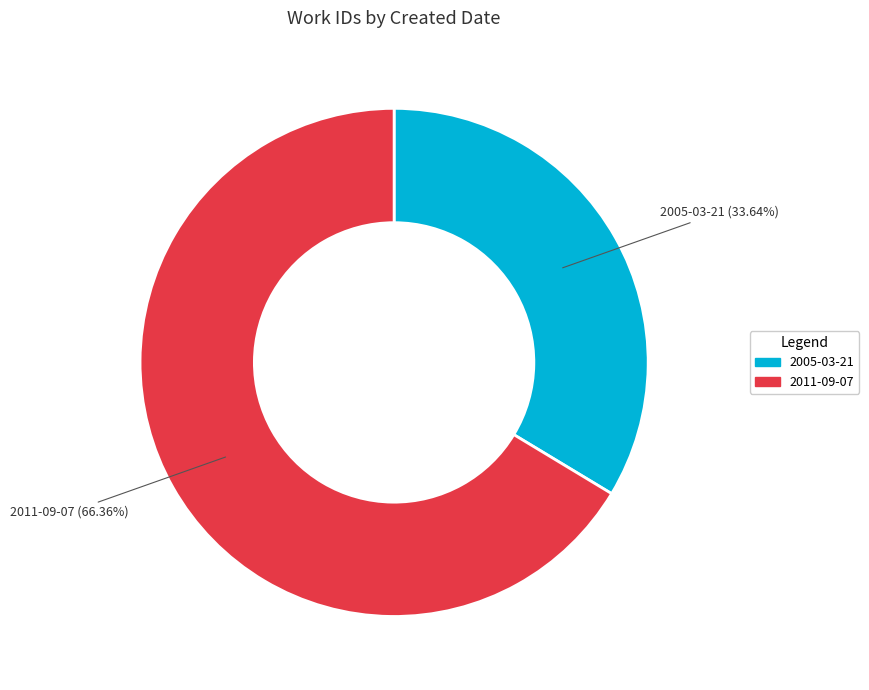

Is there any slice that represents more than half of the pie?

Yes